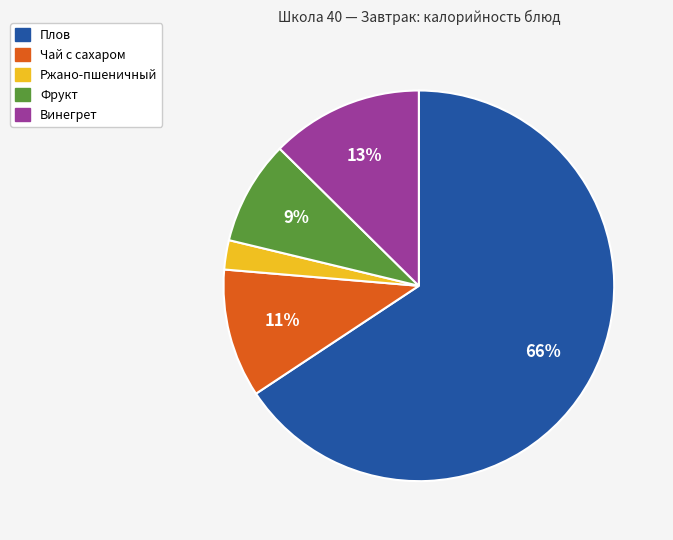

Rank the categories by value from lowest to highest.

Ржано-пшеничный, Фрукт, Чай с сахаром, Винегрет, Плов